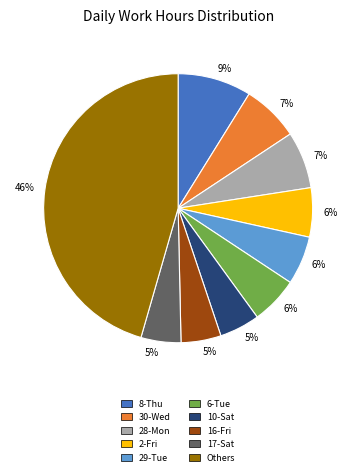

To the nearest percent, what is the average slice percentage?

10%